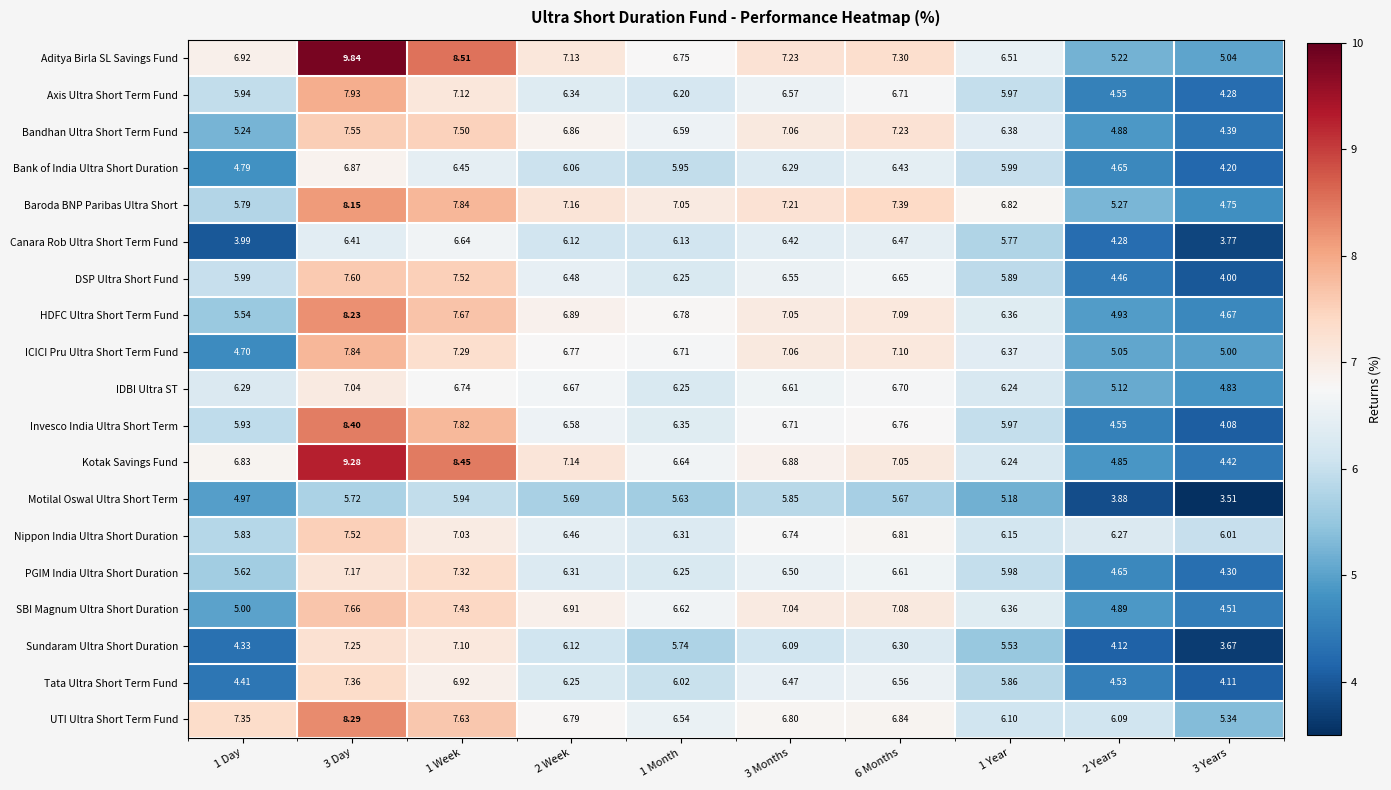

Which series has the widest spread of values?

Kotak Savings Fund